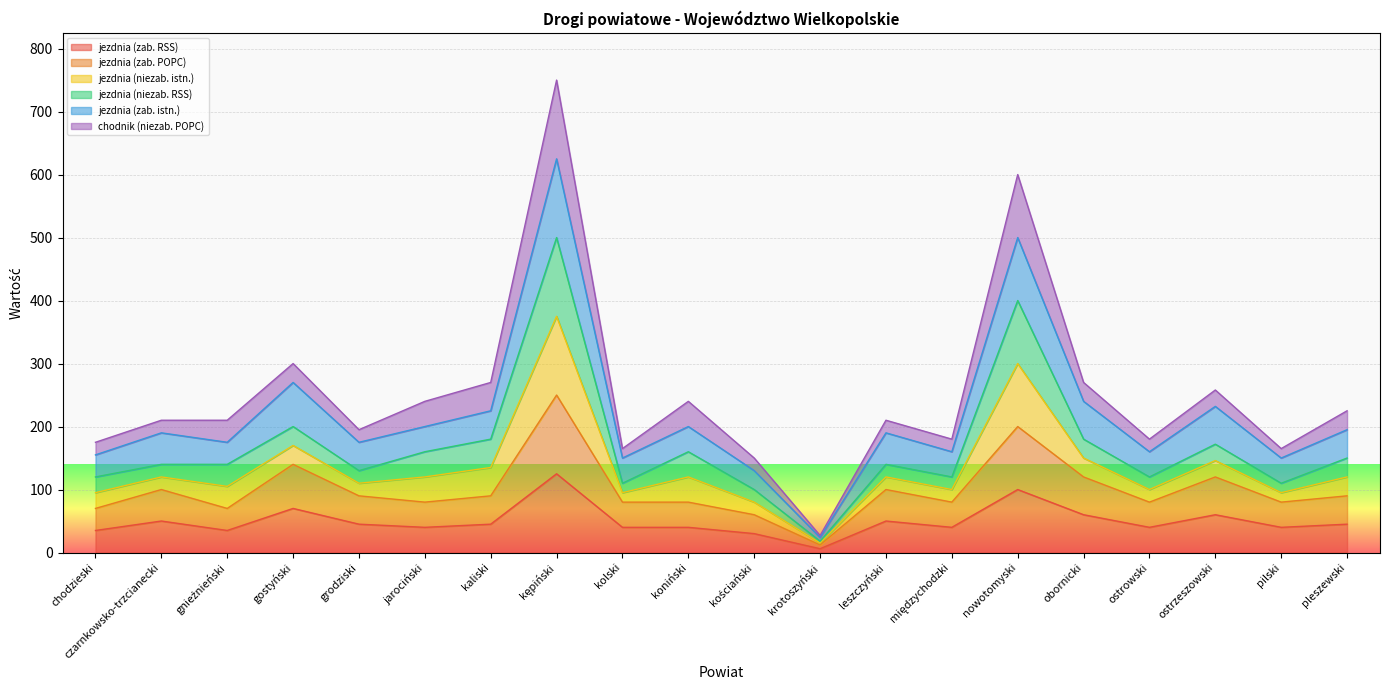

In jezdnia (zab. POPC), how many points are lower than both neighbors (excluding endpoints)?

6